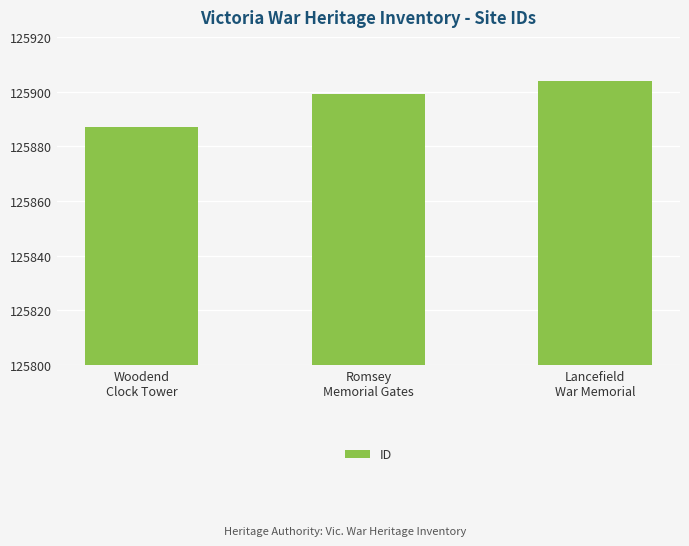

What is the approximate value at Romsey
Memorial Gates?

125899